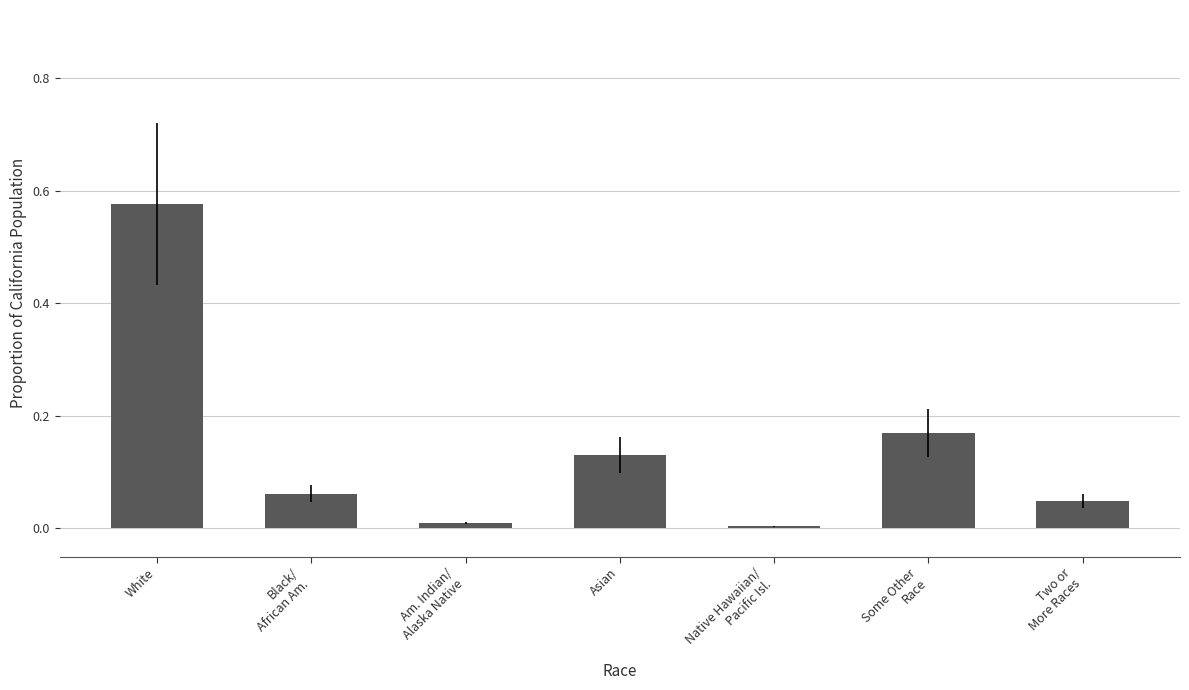

How many bars are there in total?

7